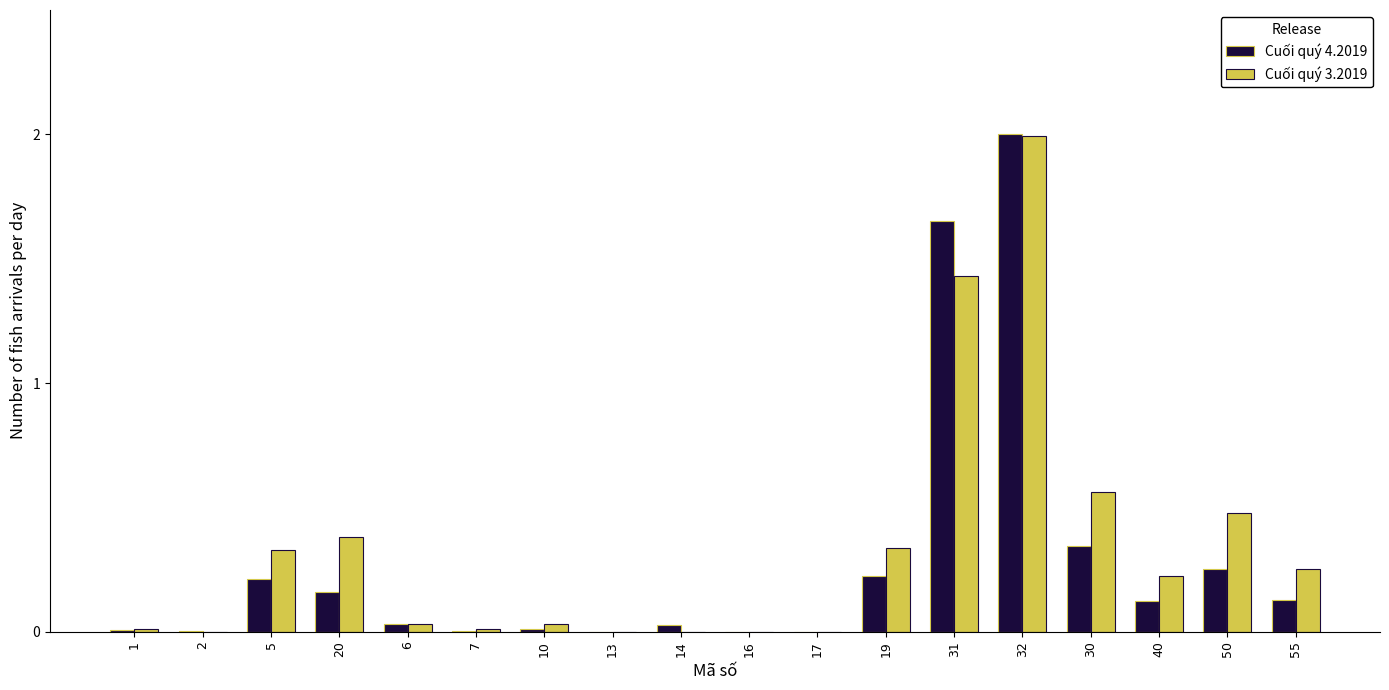

The Cuối quý 3.2019 series shows 2.0 at 32. True or false?

True